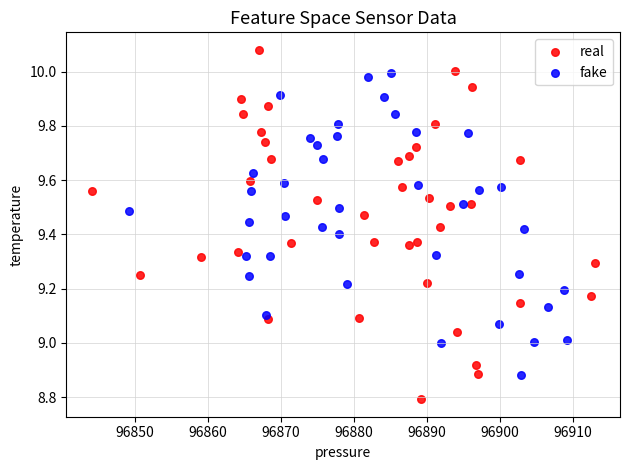

Which series contains the highest Y value?

real